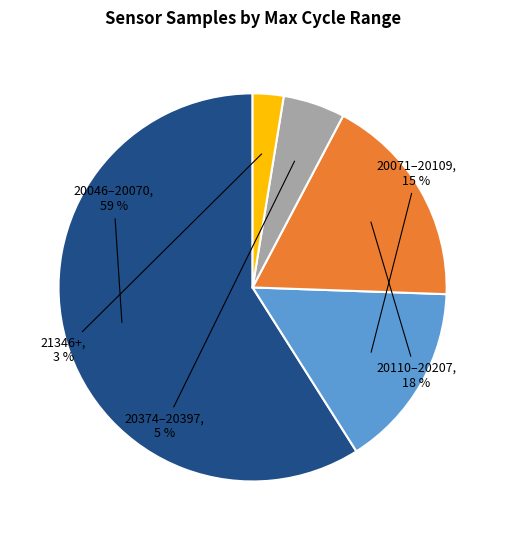

Do 20046–20070 and 20071–20109 together represent more than half of the pie?

Yes